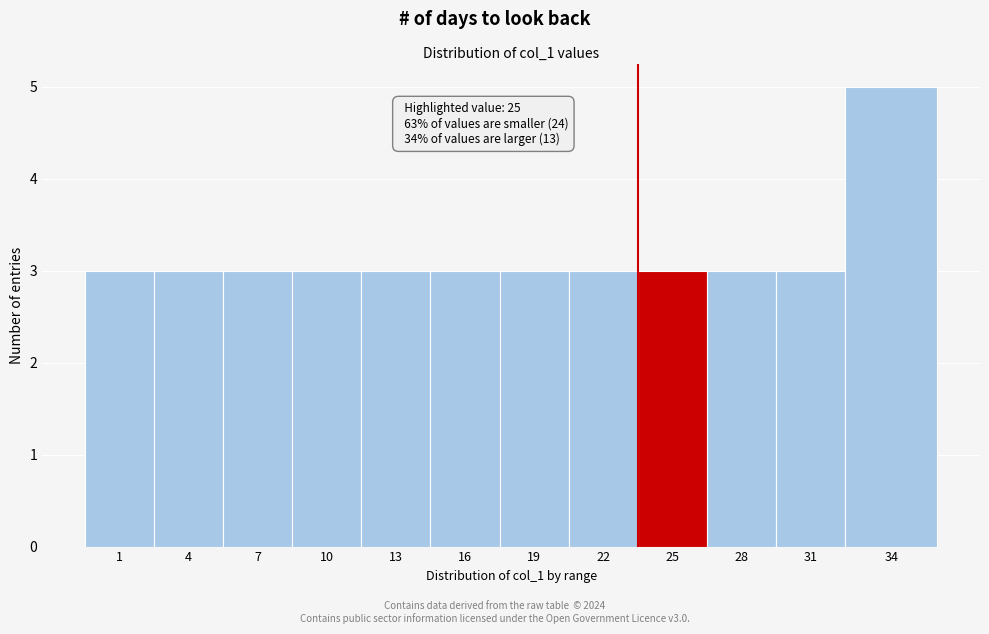

Reading left to right, list all the values displayed in this chart.

1=3	4=3	7=3	10=3	13=3	16=3	19=3	22=3	25=3	28=3	31=3	34=5